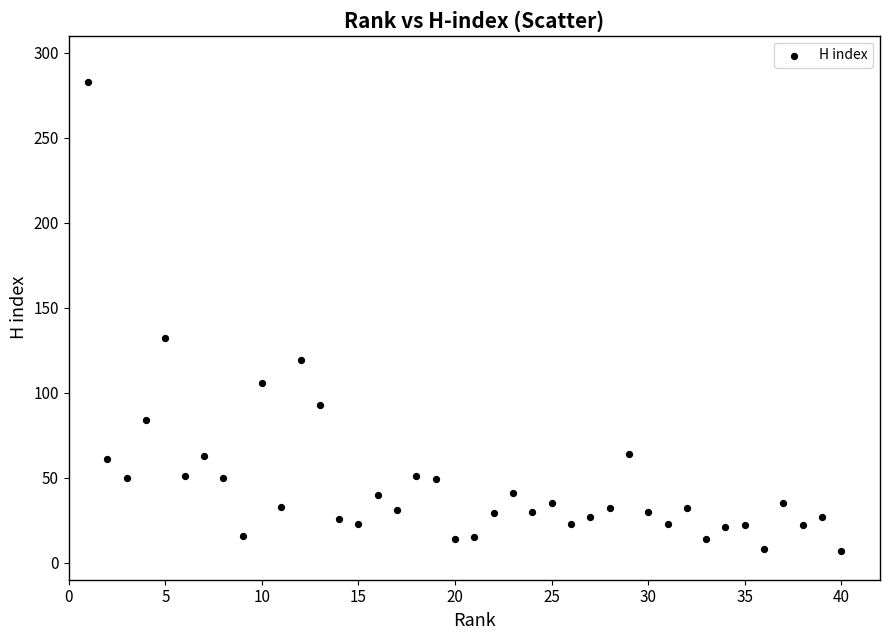

What is the range of X values (max minus min)?

39